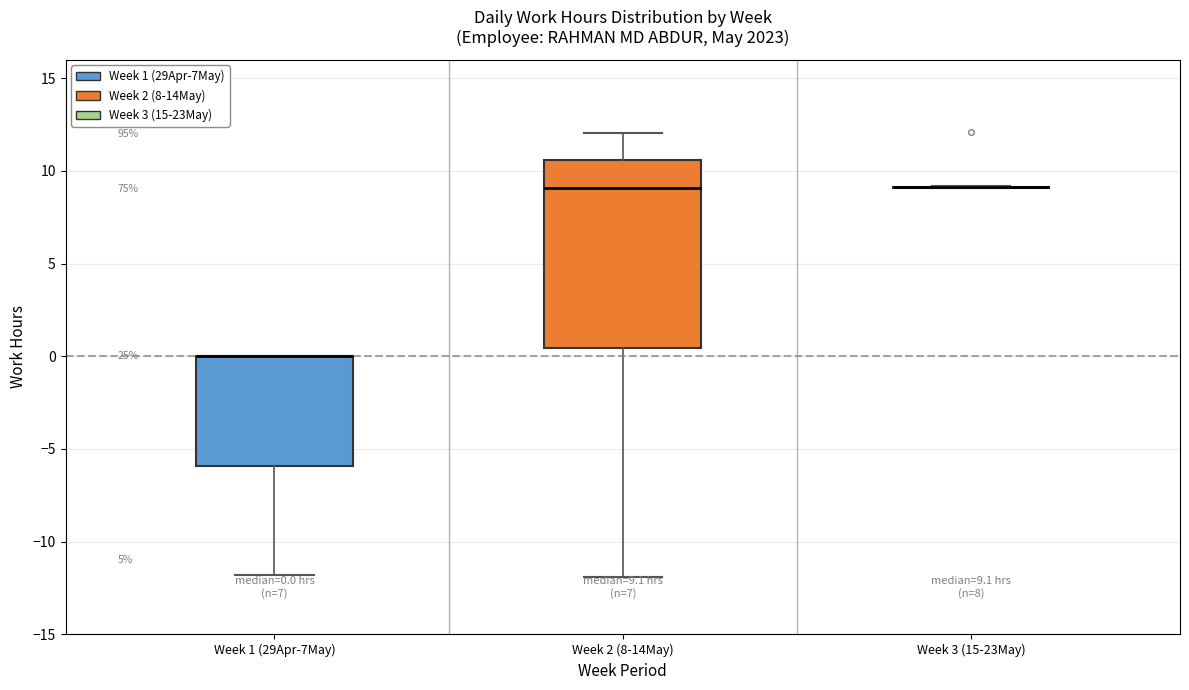

Comparing the boxes themselves (not the whiskers), which one is the tallest?

Week 2 (8-14May)